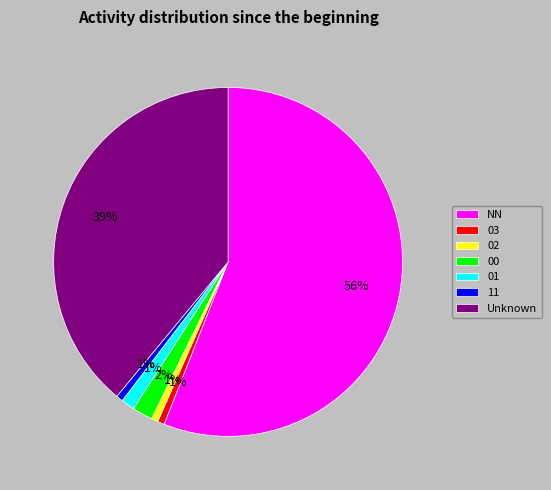

Is it true that 03 is 1% of the pie?

True